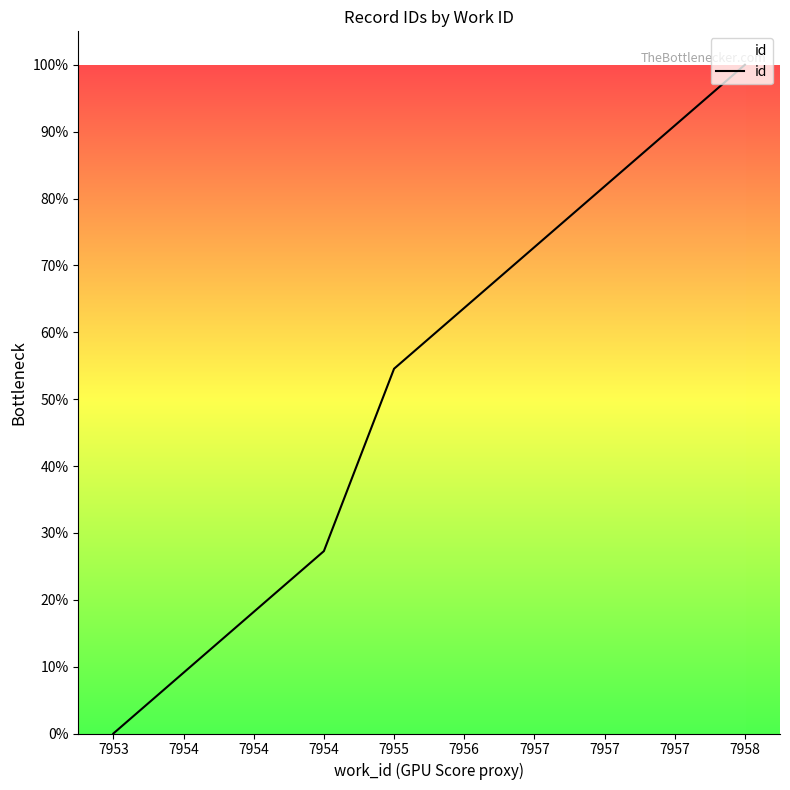

Is it true that the value at 7954 is 9.1?

True